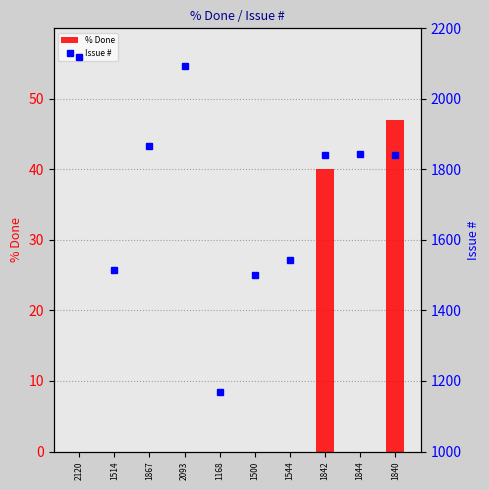

The value of % Done at 1867 is 0. True or false?

True